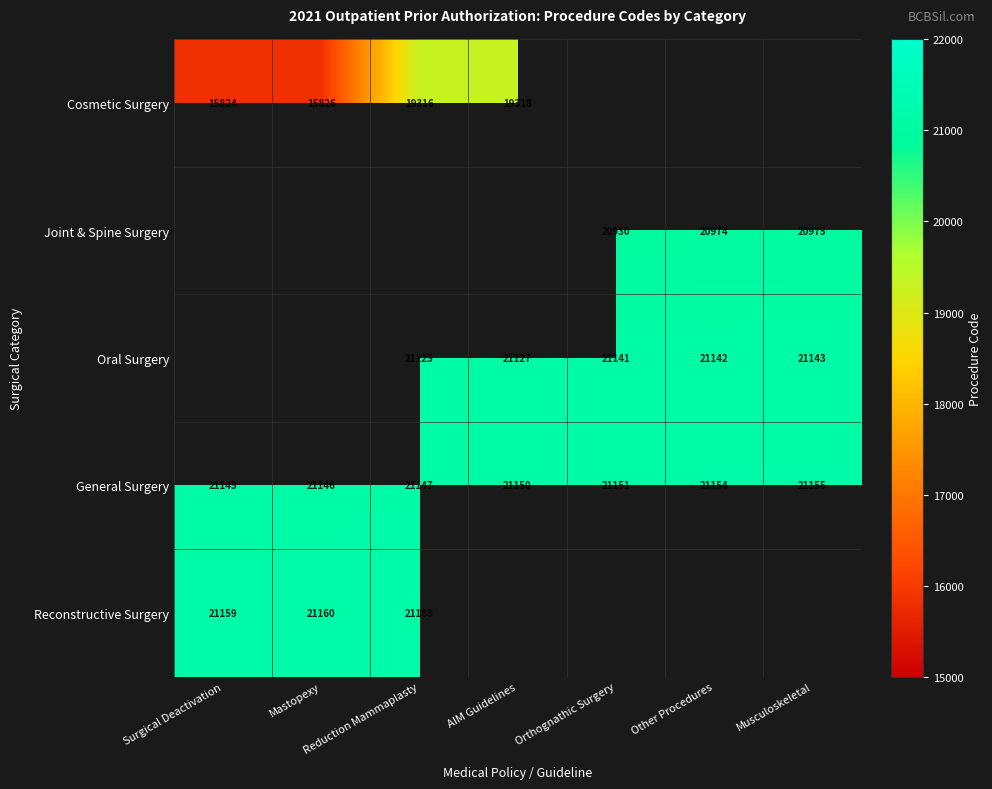

What is the greatest value displayed?

21188.0